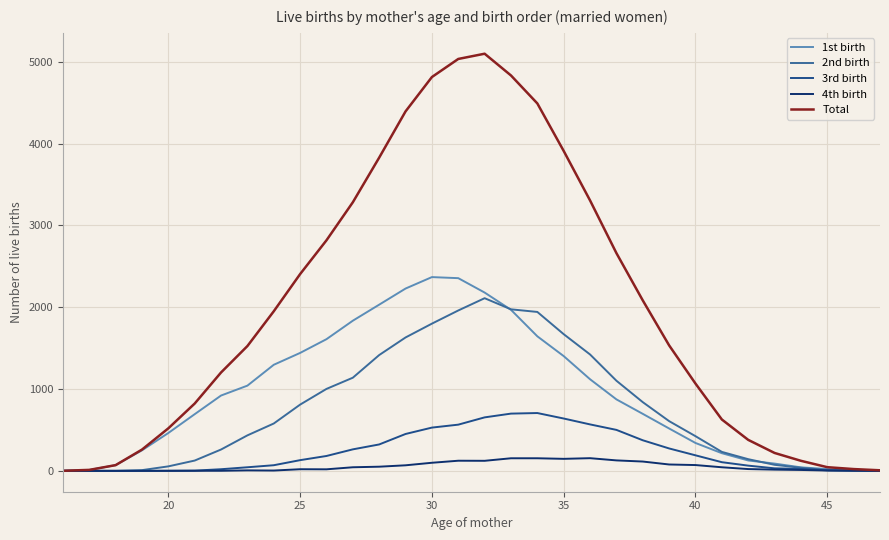

Rank the series by their maximum value, from lowest to highest.

4th birth, 3rd birth, 2nd birth, 1st birth, Total